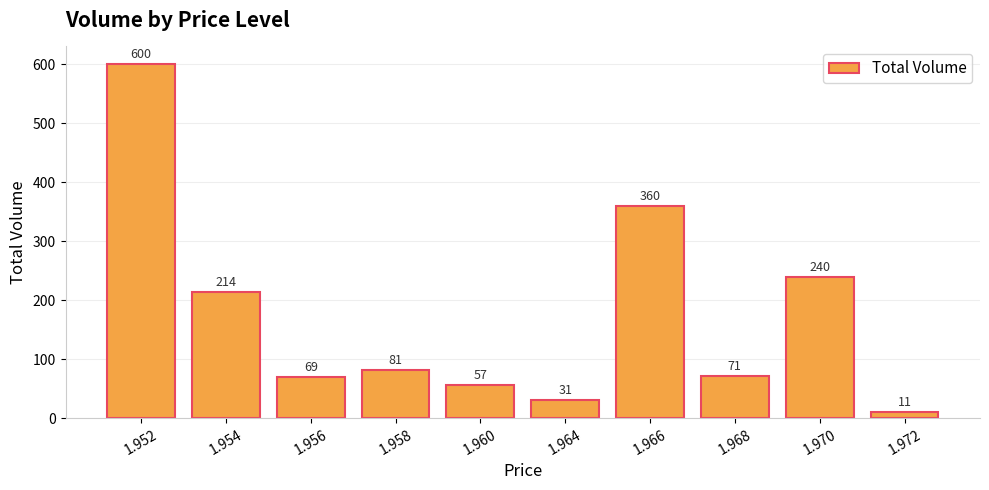

Rank the categories by value from highest to lowest.

1.952, 1.966, 1.970, 1.954, 1.958, 1.968, 1.956, 1.960, 1.964, 1.972